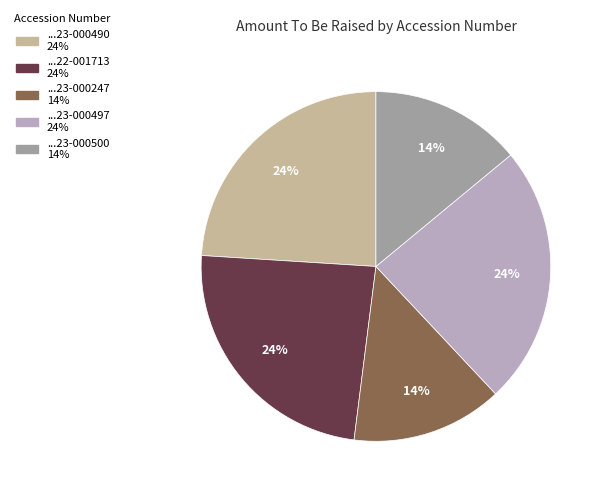

To the nearest percent, what is the difference between the largest and smallest slice percentages?

10%